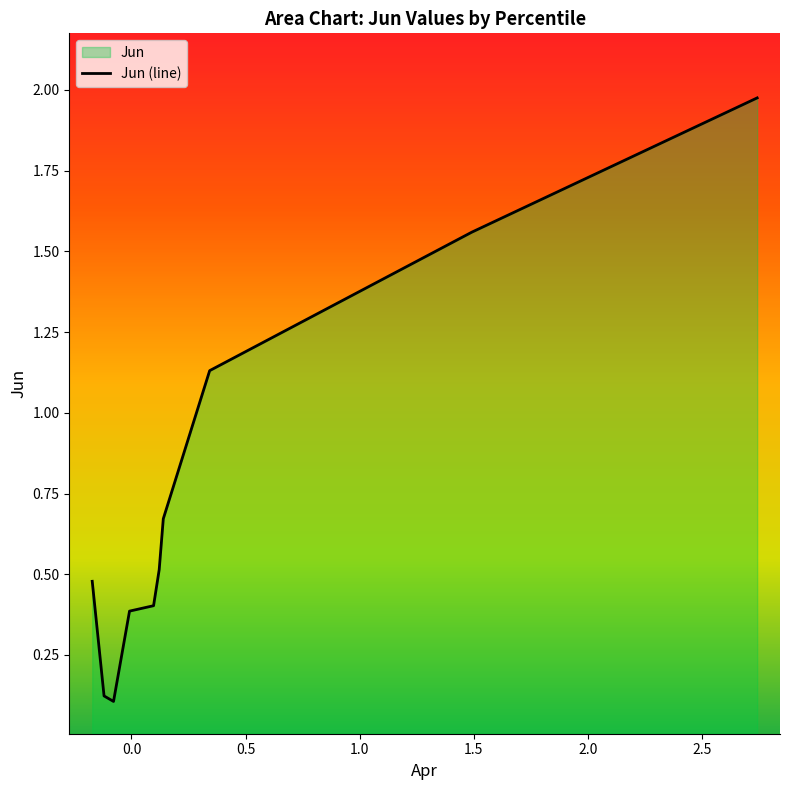

What is the difference between the values at 1.5 and 0.5?

0.3